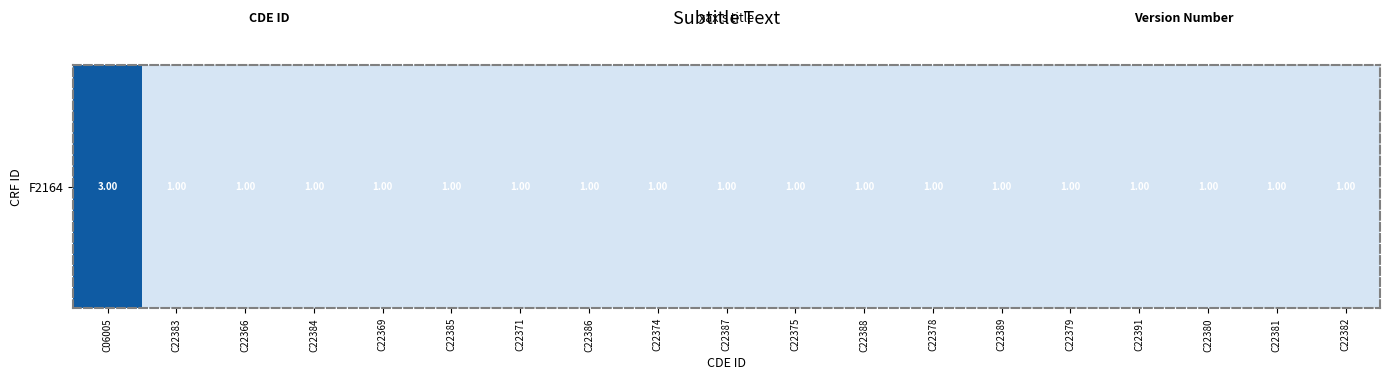

Reading left to right, transcribe all the data shown in this chart.

3	1	1	1	1	1	1	1	1	1	1	1	1	1	1	1	1	1	1